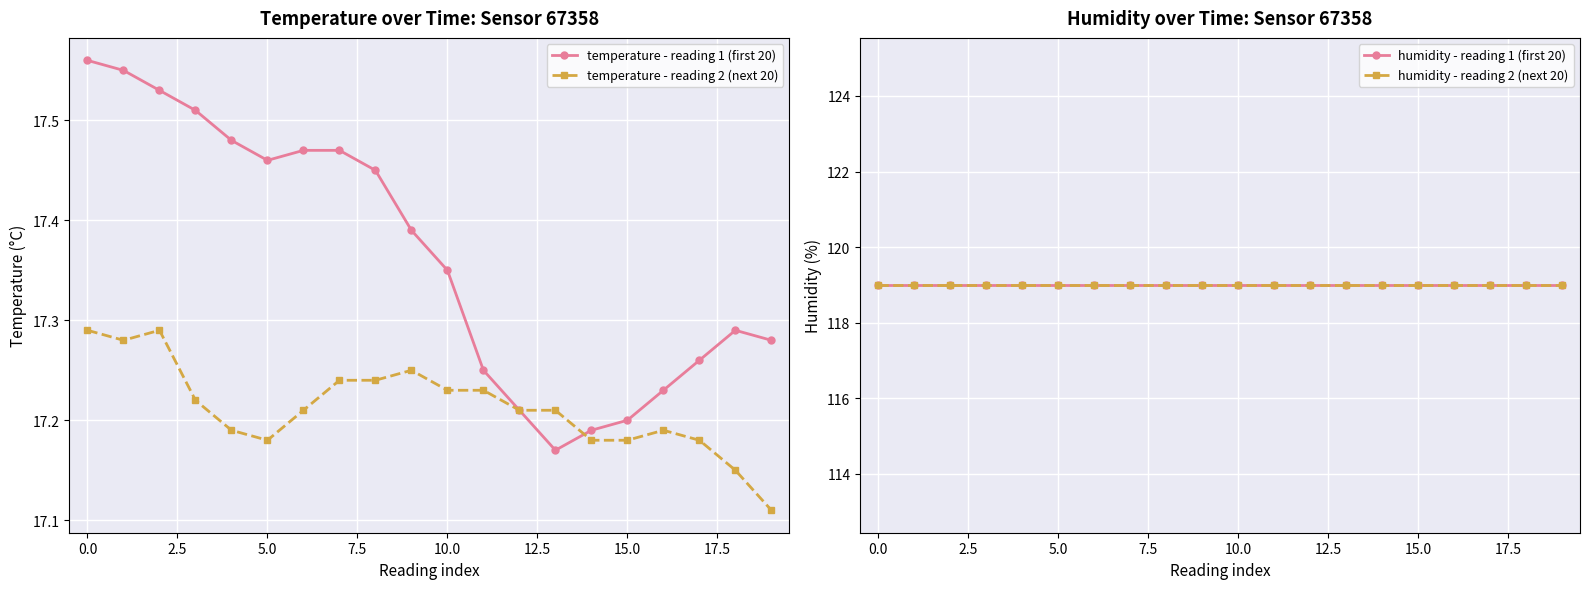

At how many categories does at least one series exceed 32?

20